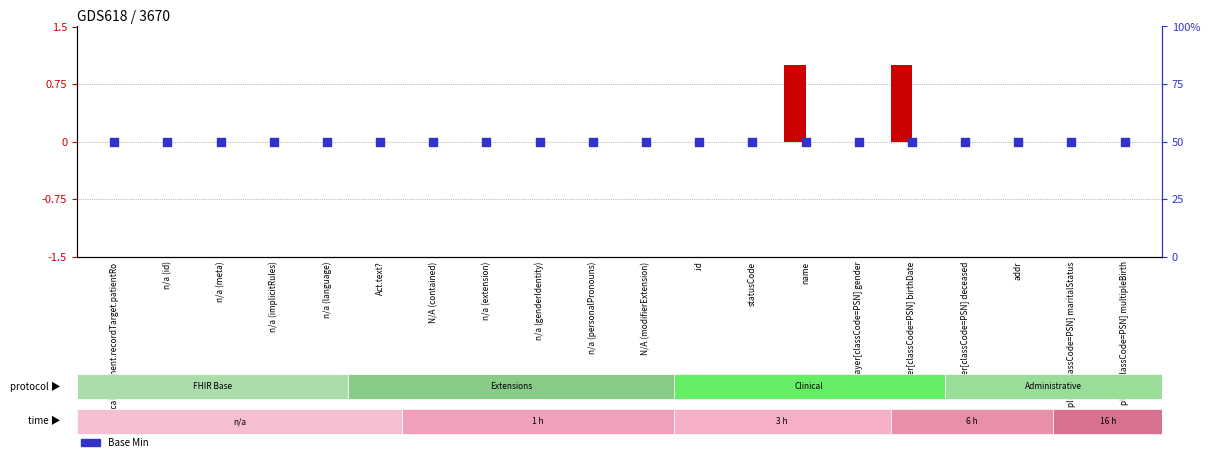

Is the value of Base Min at n/a (genderIdentity) greater than the value of Min at player[classCode=PSN] gender?

Yes